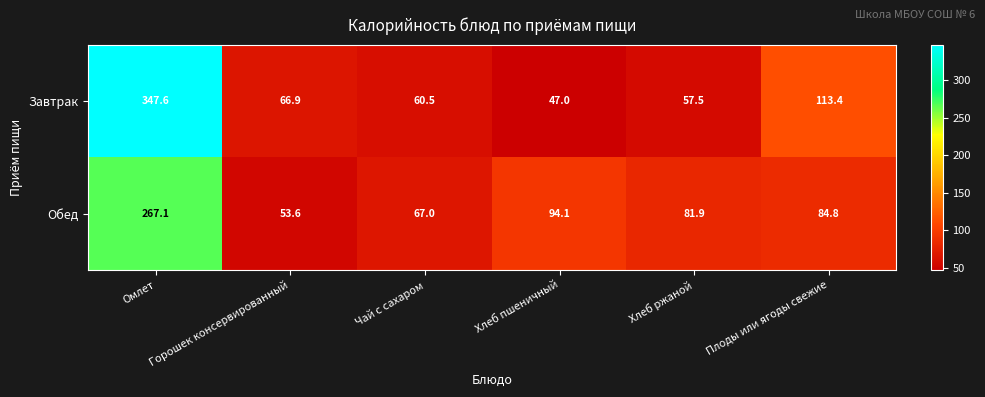

Count the number of data series in this chart.

2